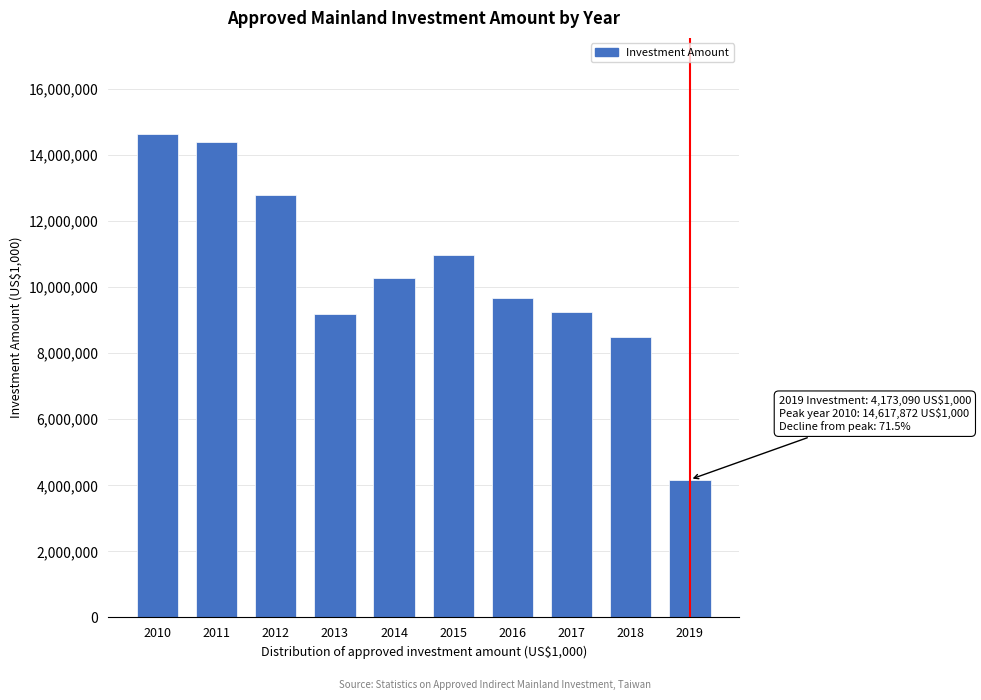

What is the difference between the second highest and minimum values?

10203534.7